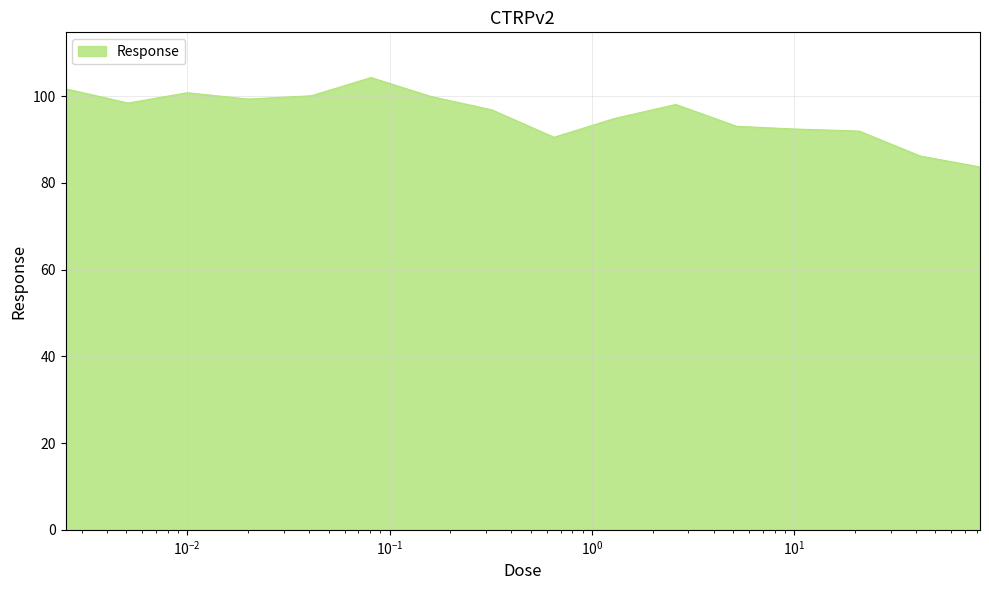

What is the difference between the maximum and minimum values?

20.6